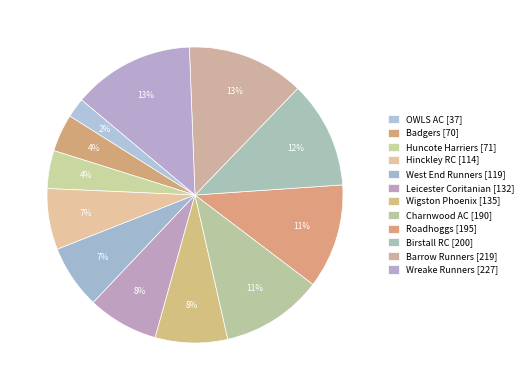

Rank the categories by value from lowest to highest.

OWLS AC, Badgers, Huncote Harriers, Hinckley RC, West End Runners, Leicester Coritanian, Wigston Phoenix, Charnwood AC, Roadhoggs, Birstall RC, Barrow Runners, Wreake Runners